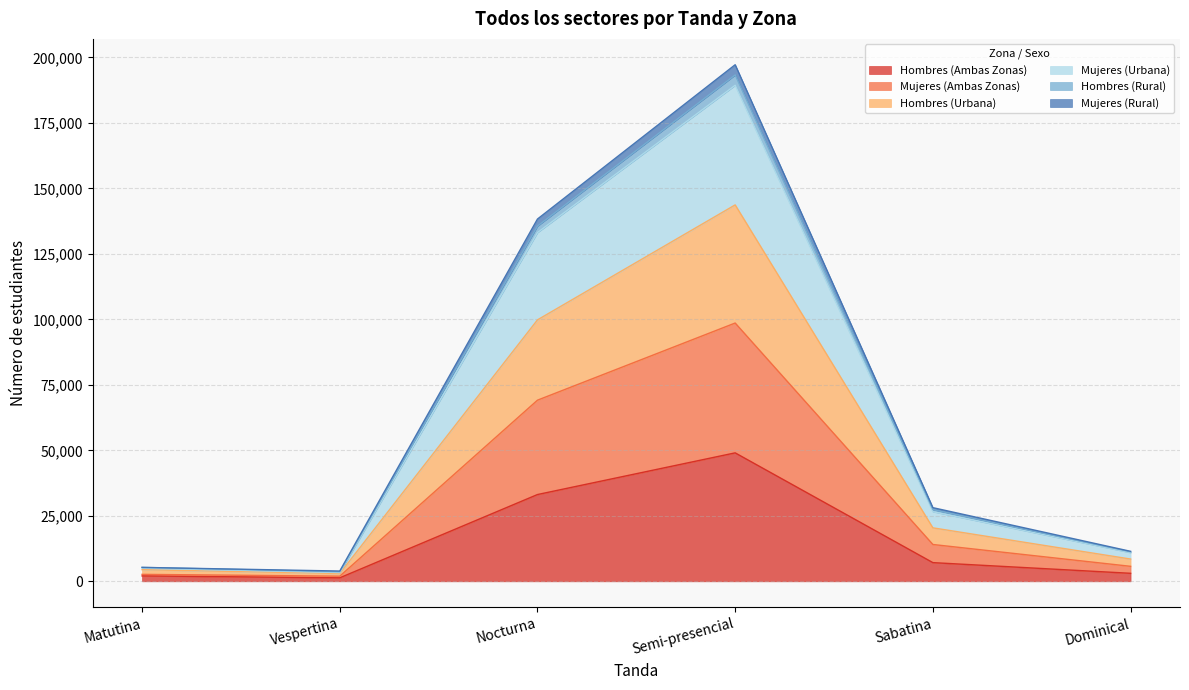

How many lines are shown in the chart?

6